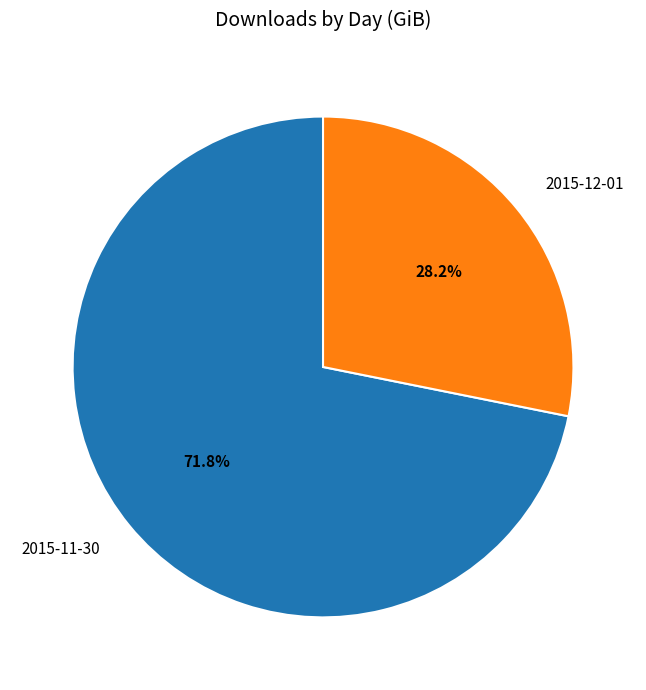

Which category has the biggest portion of the pie?

2015-11-30